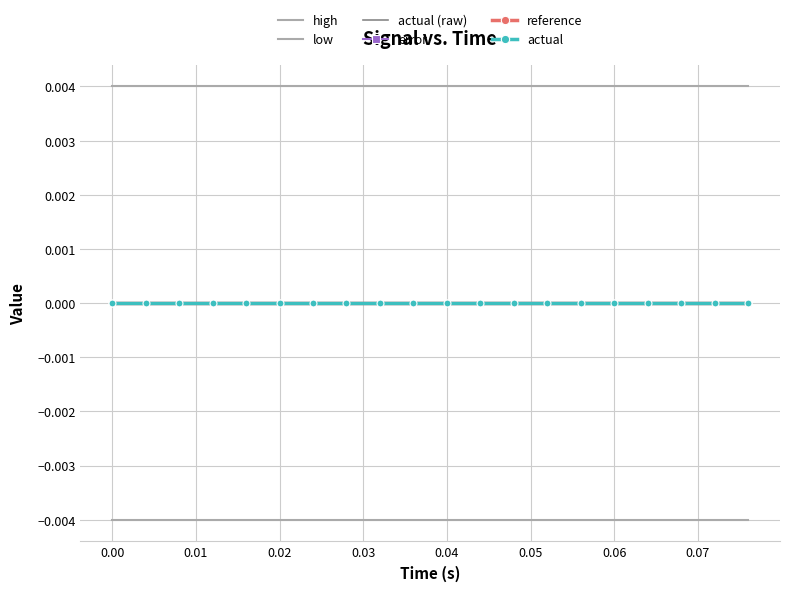

True or false: reference and actual intersect in this chart.

False